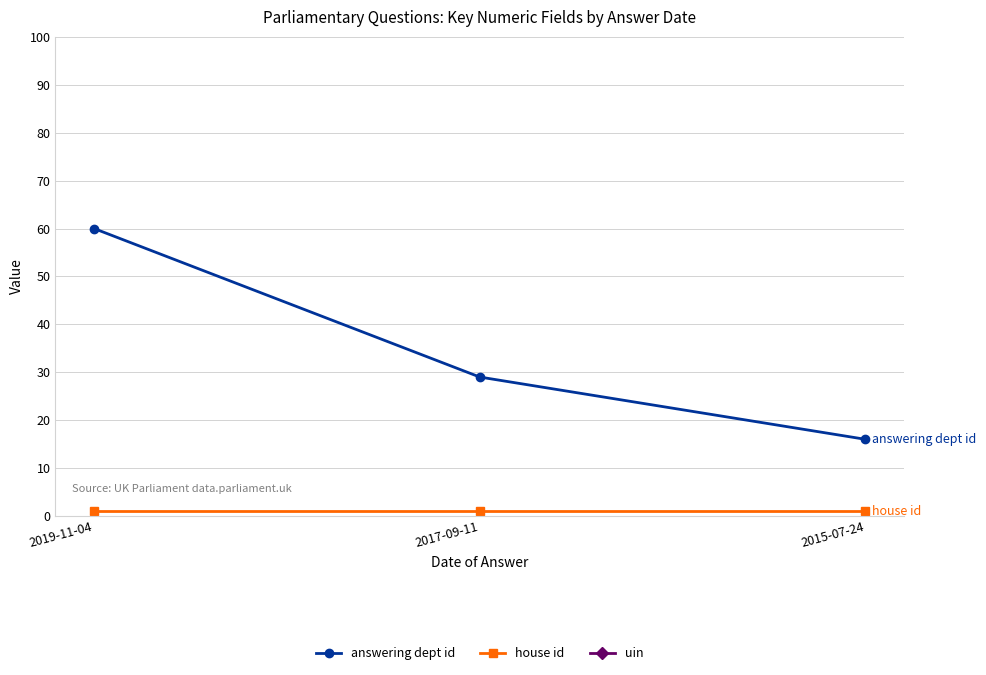

True or false: house id has a value of 1 at 2019-11-04.

True